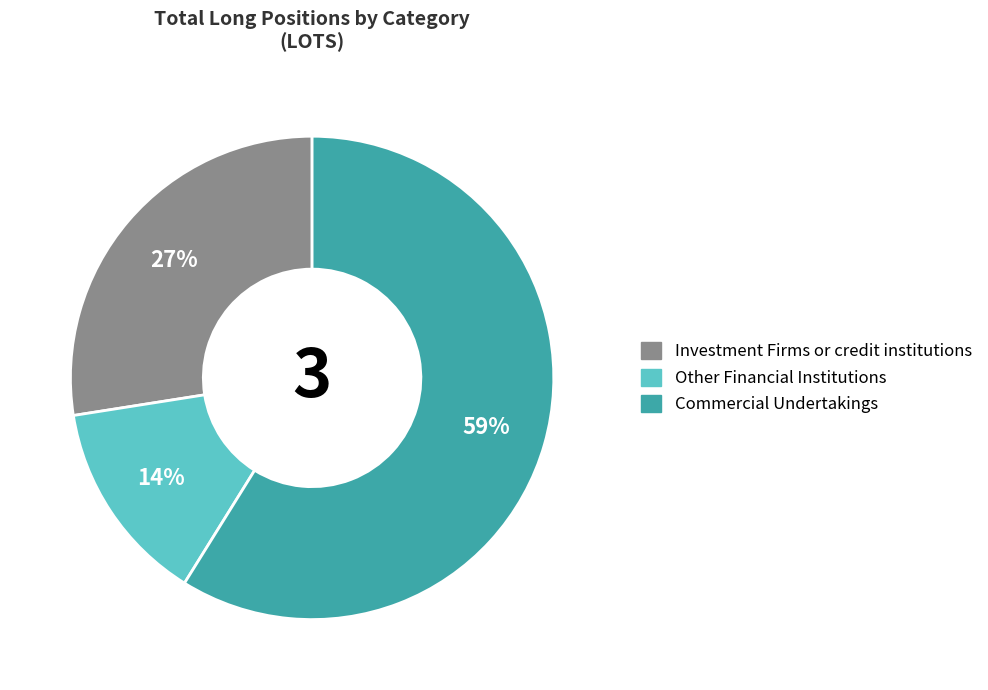

To the nearest percent, what percentage of the pie is Other Financial Institutions?

14%